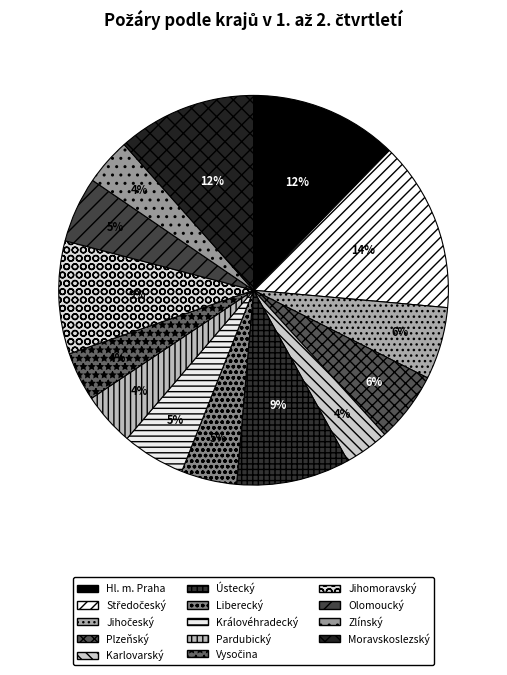

How many segments does this pie chart have?

14